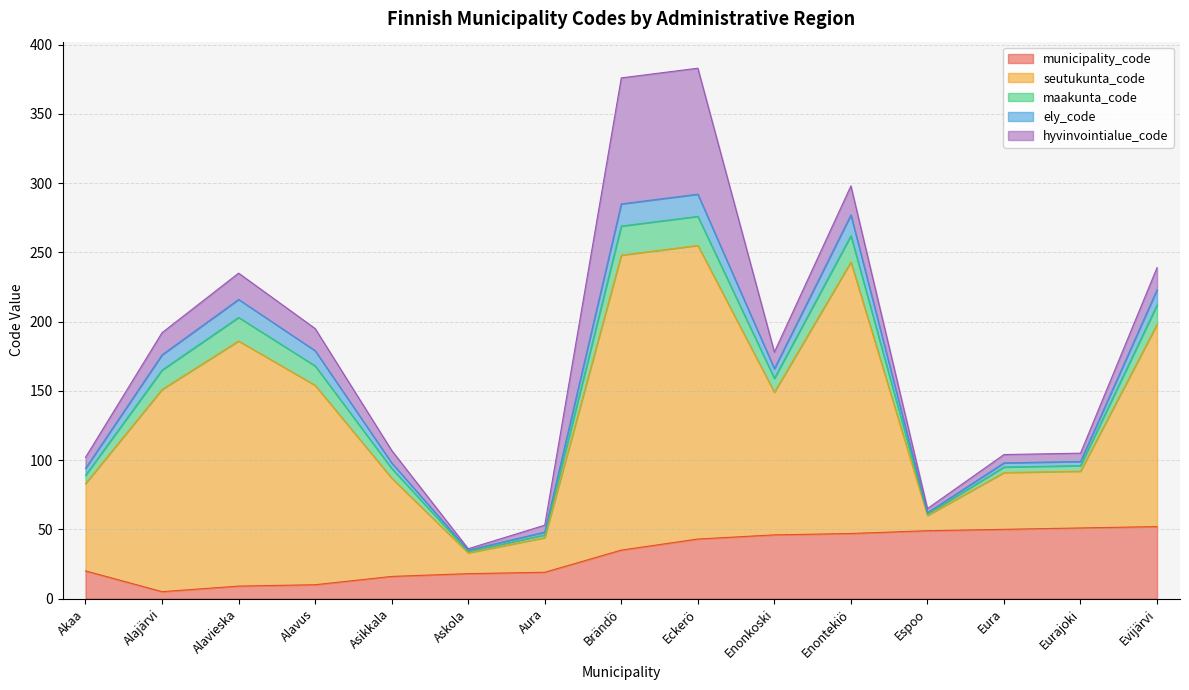

In municipality_code, how many points are lower than both neighbors (excluding endpoints)?

1